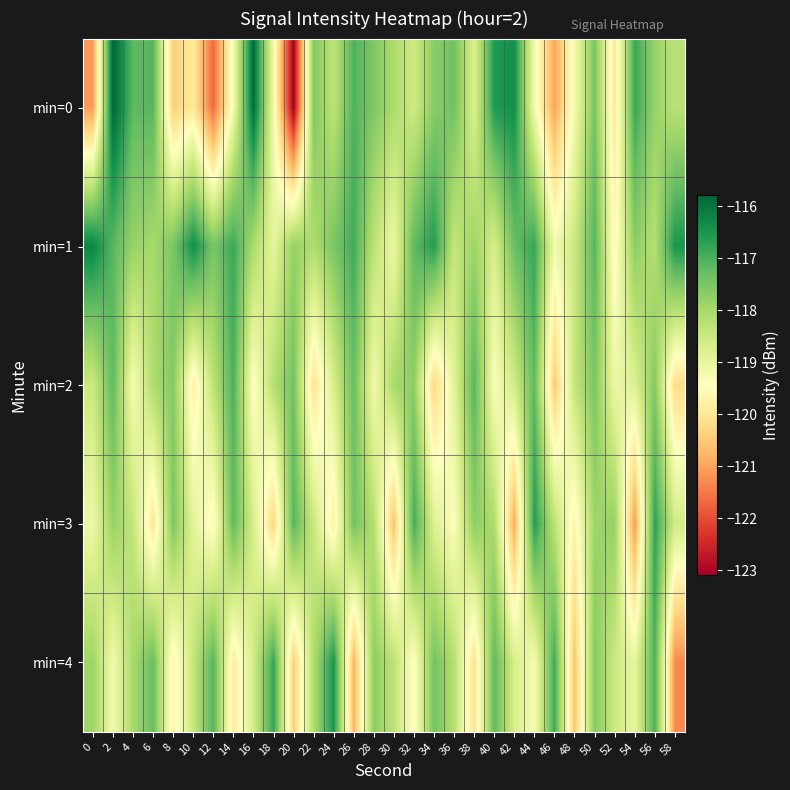

Which label corresponds to the smallest value in the chart?

20